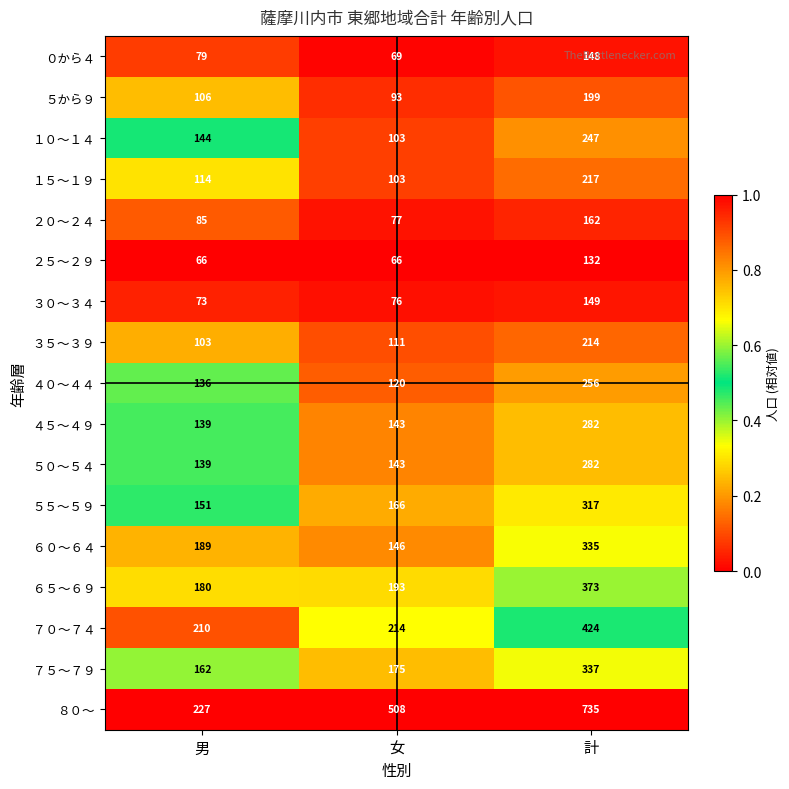

Is it true that ６５～６９ equals 251 at 男?

False